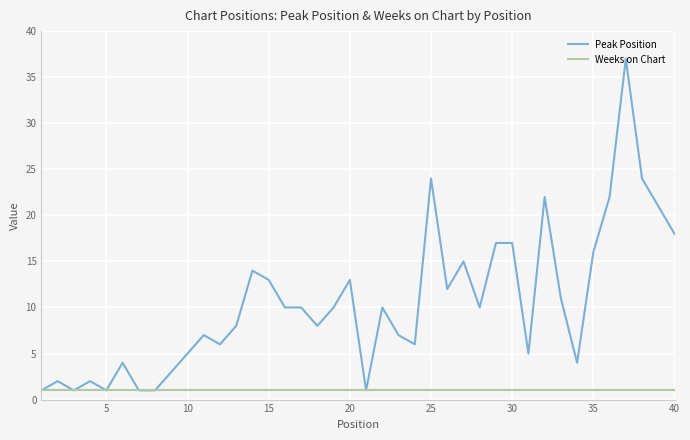

List the series in order of their peak value, lowest first.

Weeks on Chart, Peak Position